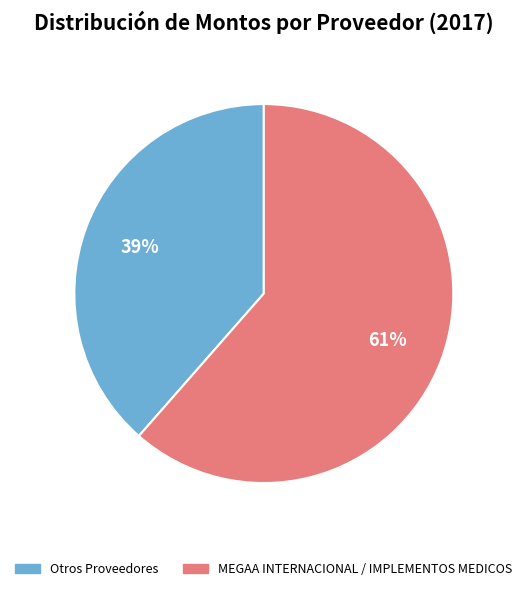

Is there a majority slice in this chart?

Yes